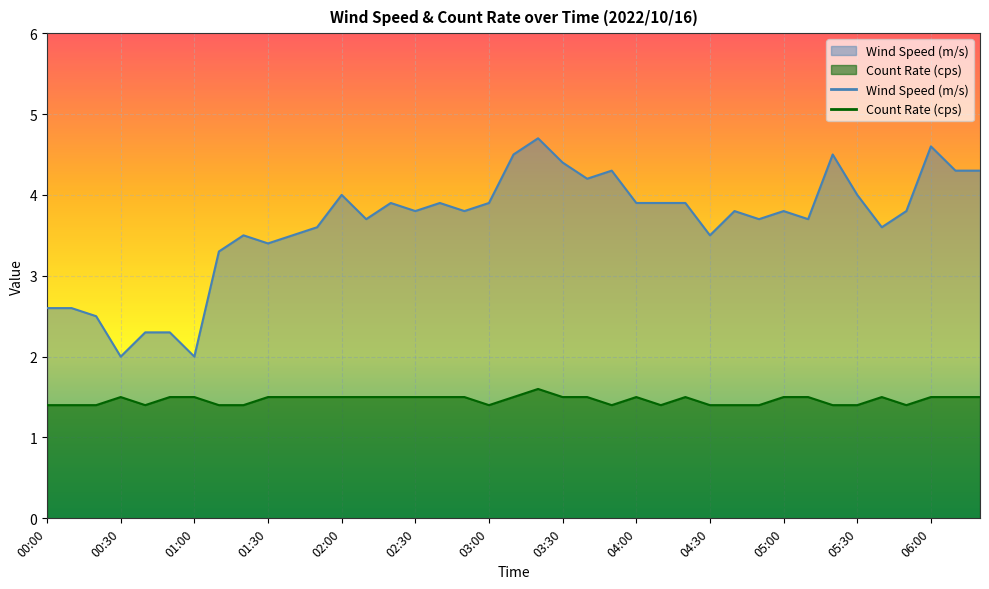

What value does the Count Rate (cps) series have at 03:30?

1.5